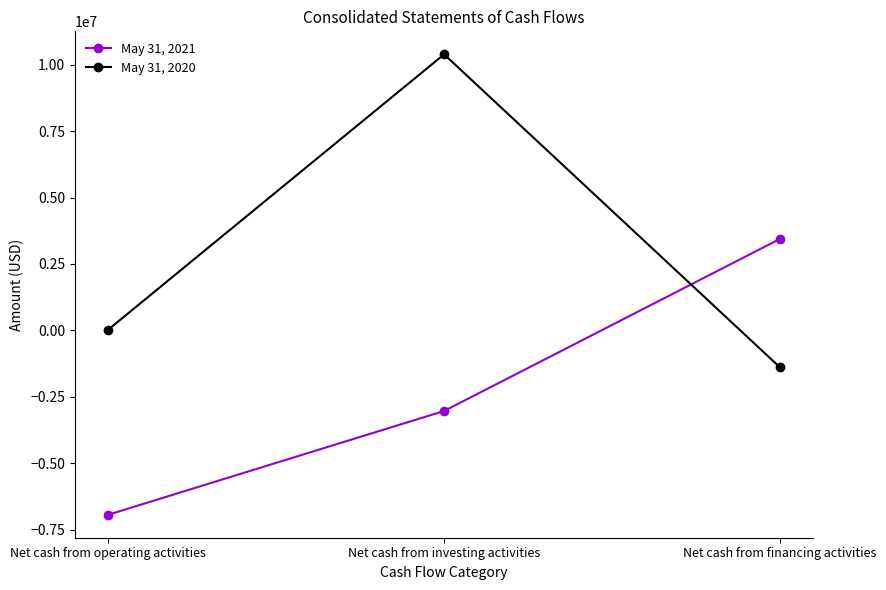

At Net cash from financing activities, list the series in order from largest to smallest.

May 31, 2021, May 31, 2020